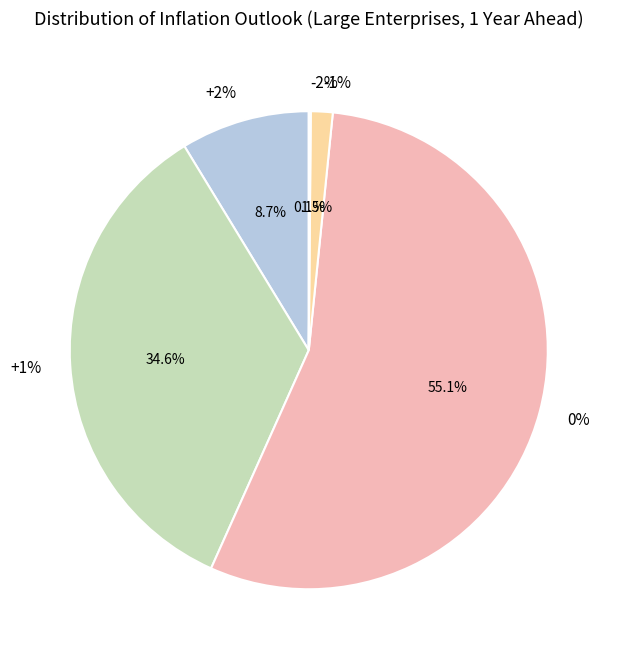

Which slice is the smallest?

-2%